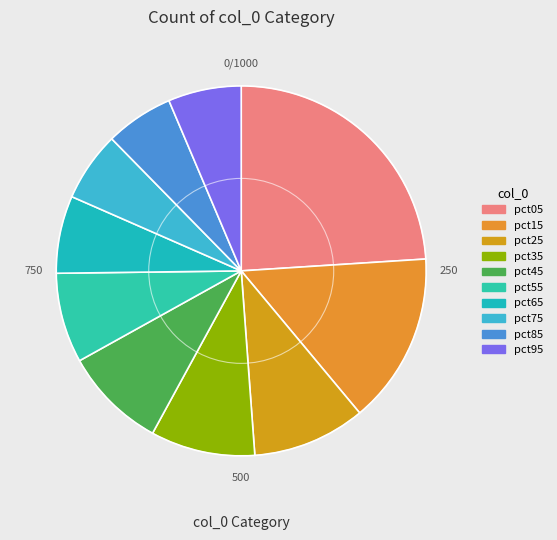

Is there any slice that represents more than half of the pie?

No